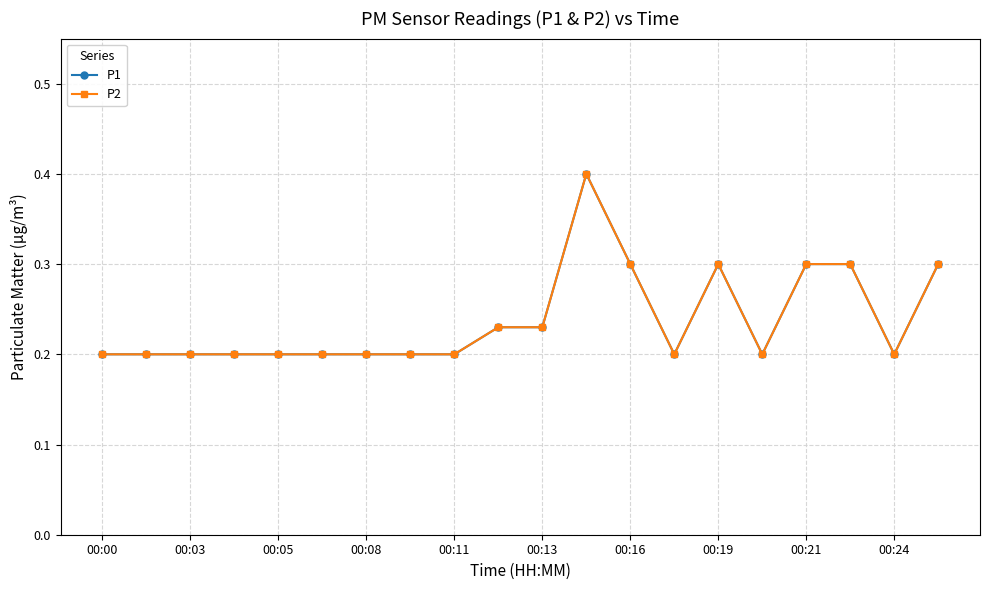

True or false: P2 has more than 2 interior local peaks.

False